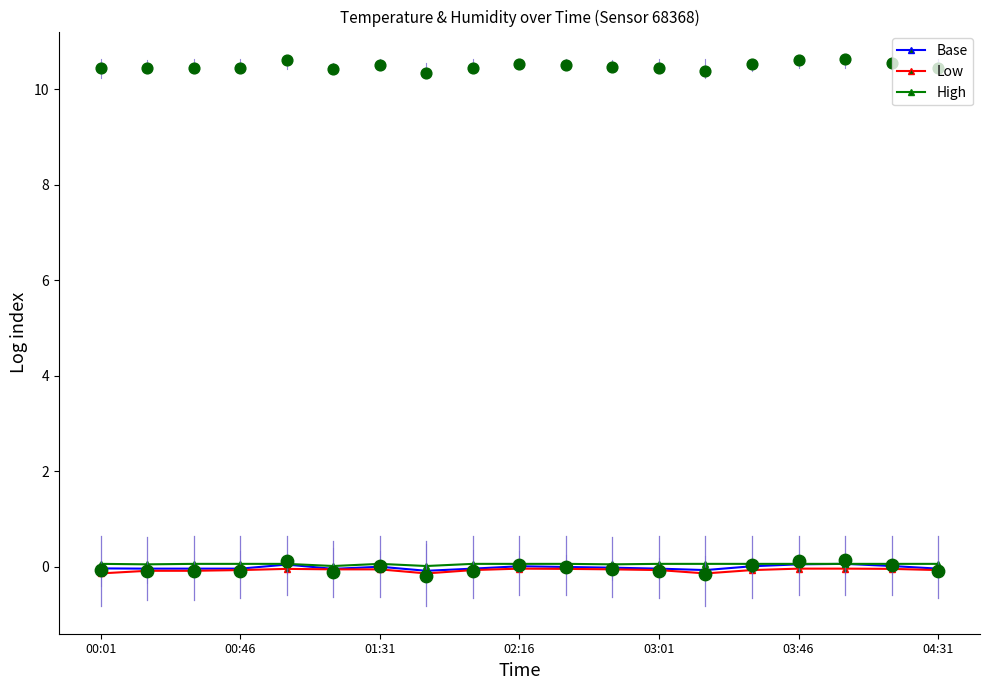

What are all the series names shown in the legend?

Base, Low, High